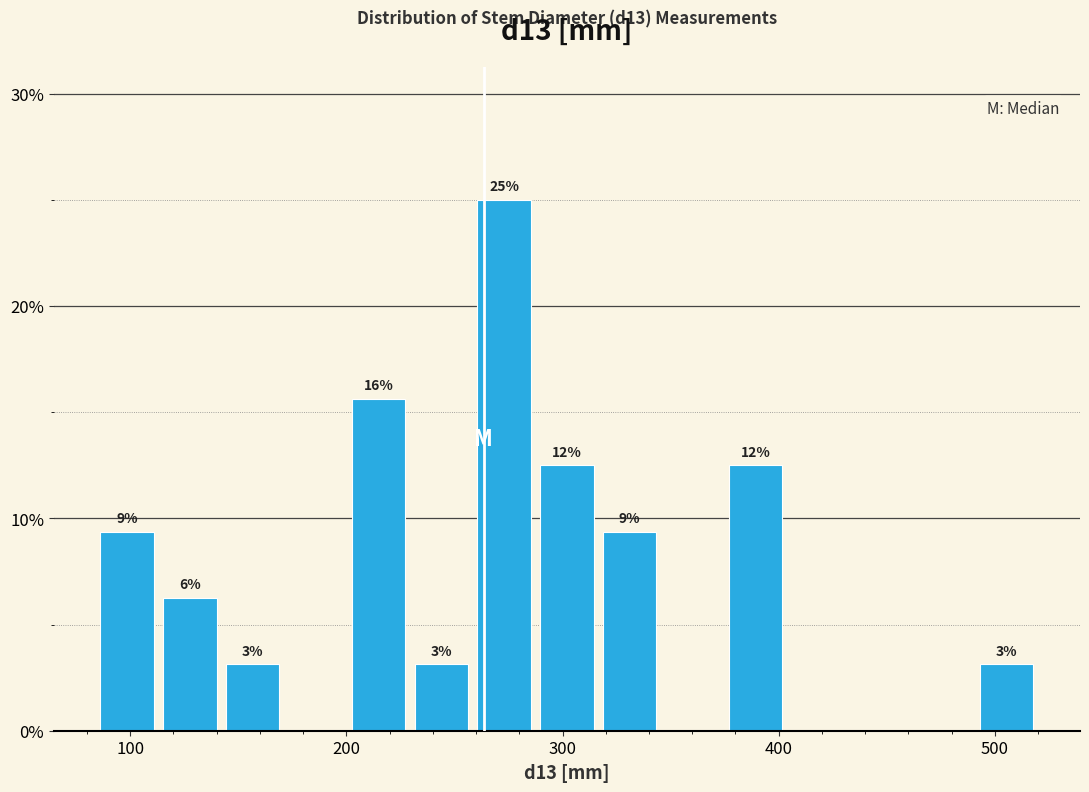

Read against the x-axis, roughly where is the centre of the tallest bar?

270